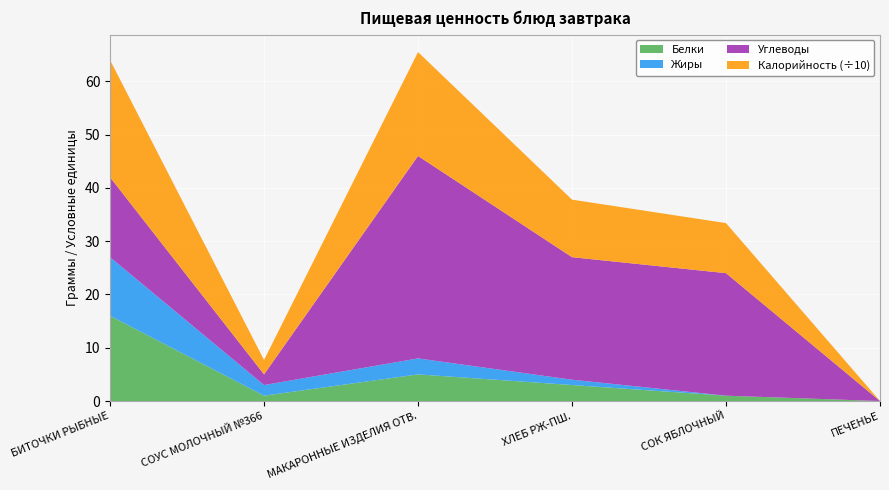

Reading left to right, what are all the values shown in this chart?

Белки: 16.0	1.0	5.0	3.0	1.0	0.0
Жиры: 11.0	2.0	3.0	1.0	0.0	0.0
Углеводы: 15.0	2.0	38.0	23.0	23.0	0.0
Калорийность (÷10): 22.0	2.7	19.5	10.8	9.4	0.0